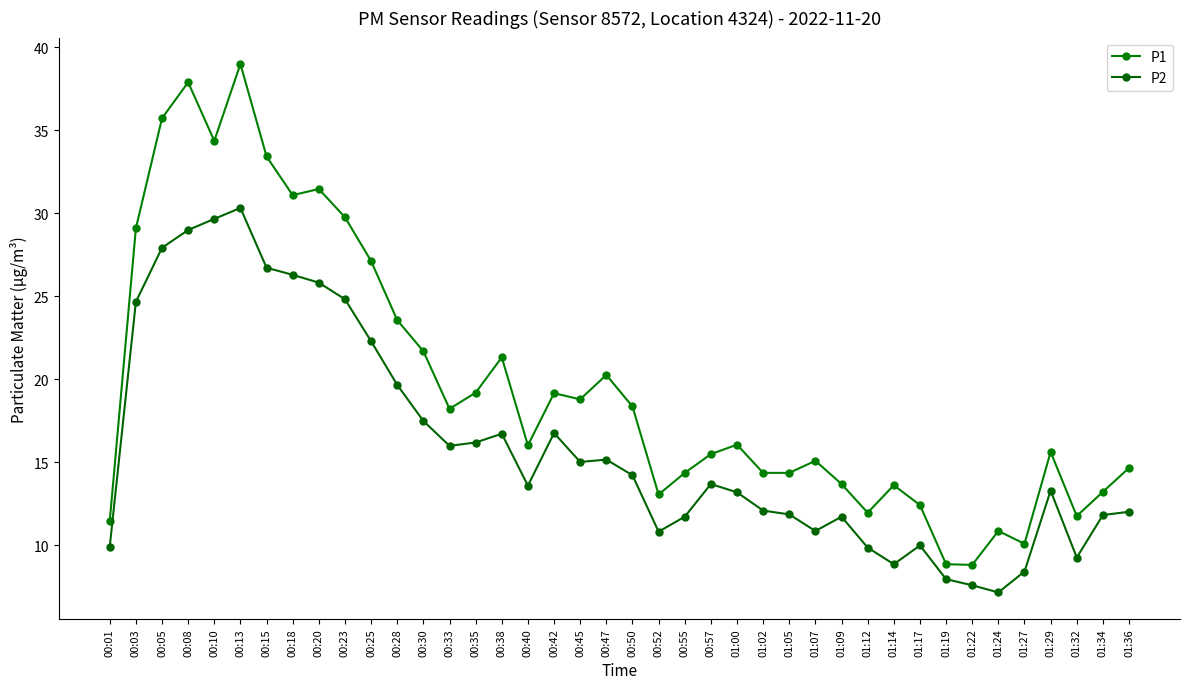

At which label is P1 closest to 23?

00:28